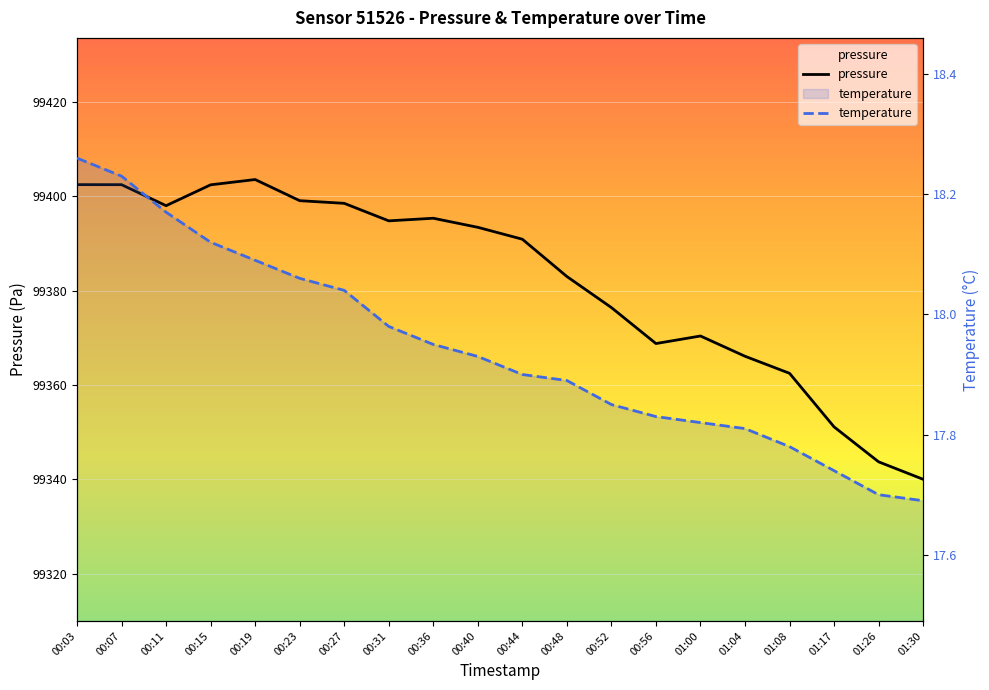

Which series has the largest range (max minus min)?

pressure